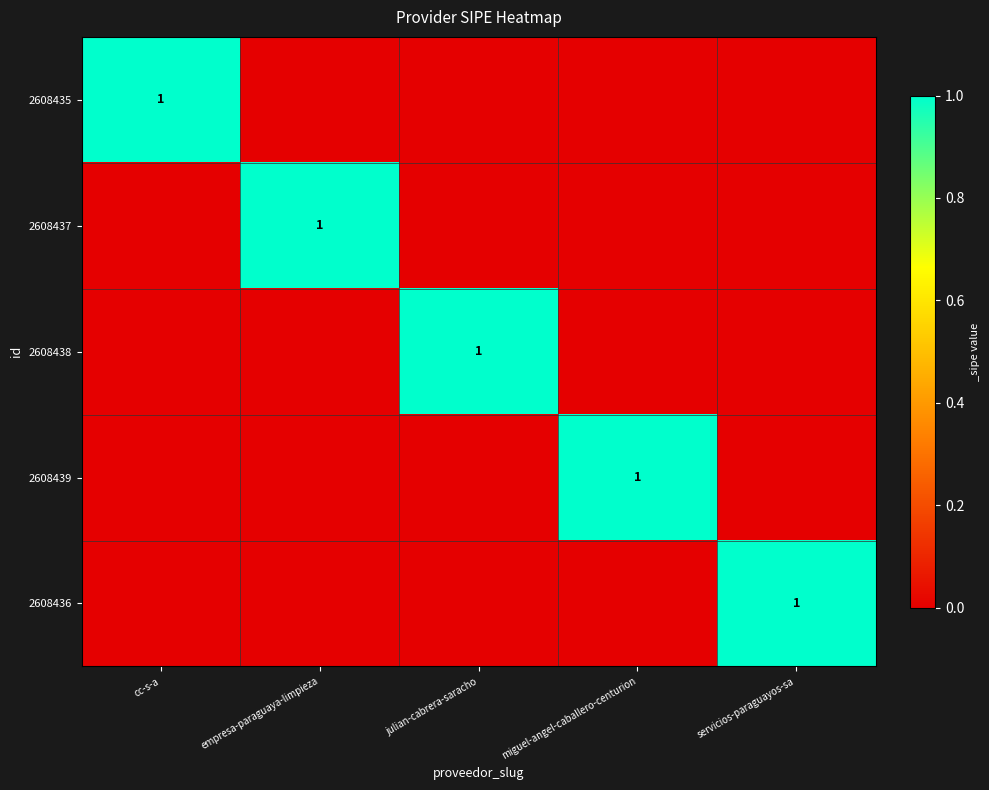

The value of 2608438 at julian-cabrera-saracho is 2. True or false?

False